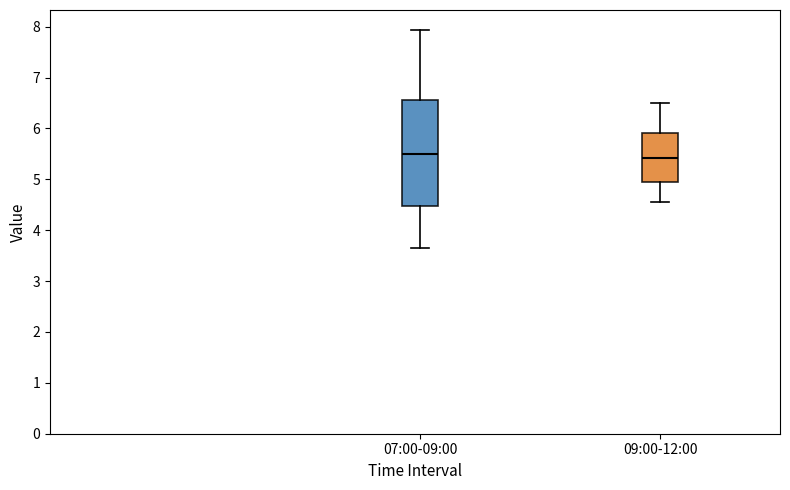

Which box is the tallest, from its lower edge to its upper edge?

07:00-09:00